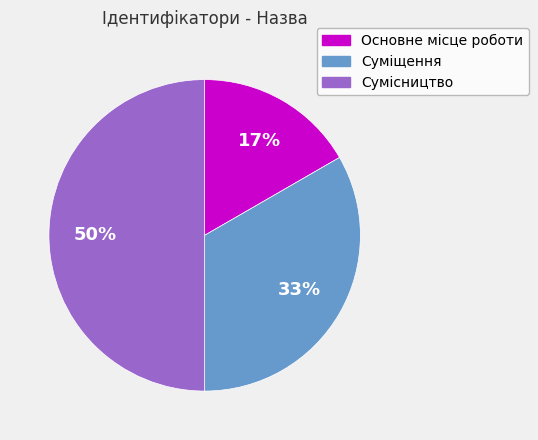

Which category has the biggest portion of the pie?

Сумісництво